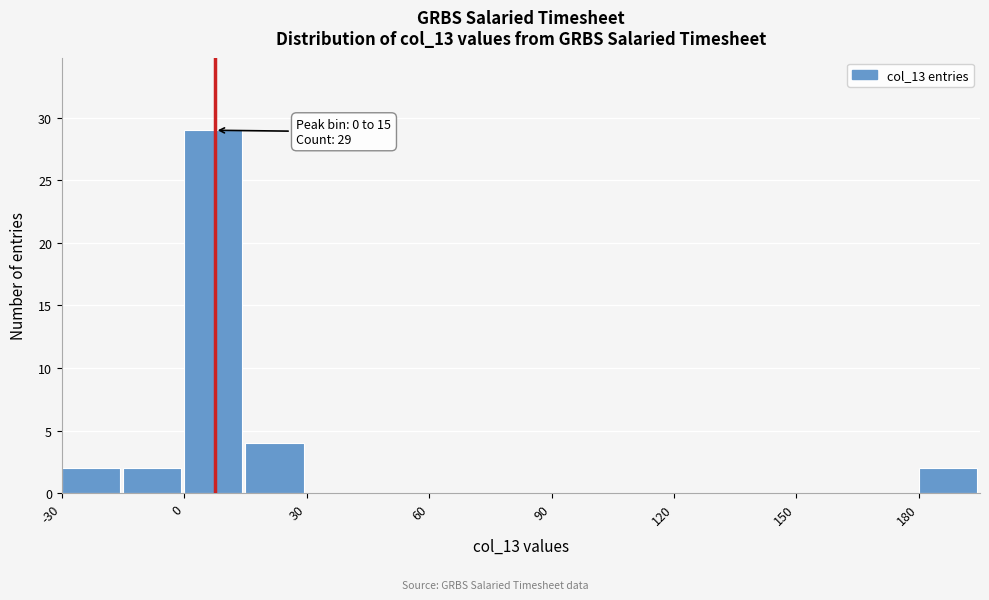

Around what value on the x-axis is the tallest bar? Give the approximate position of its centre, as read against the axis.

5